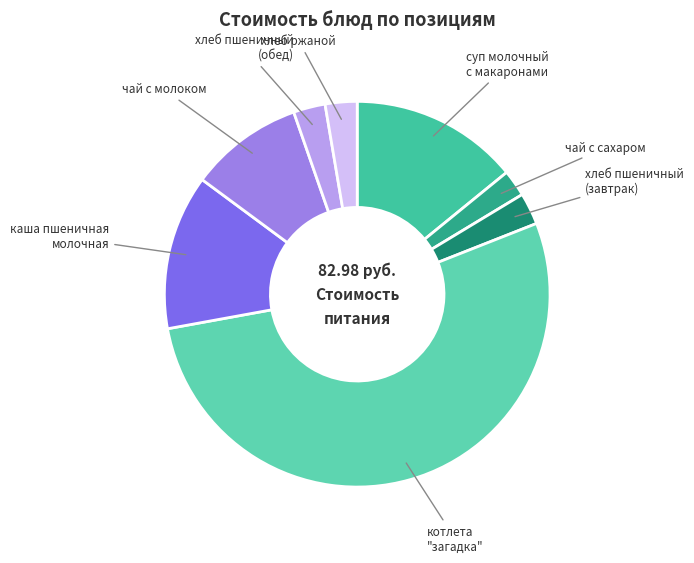

What is the ratio of the value at хлеб пшеничный (завтрак) to the value at чай с молоком?

0.3